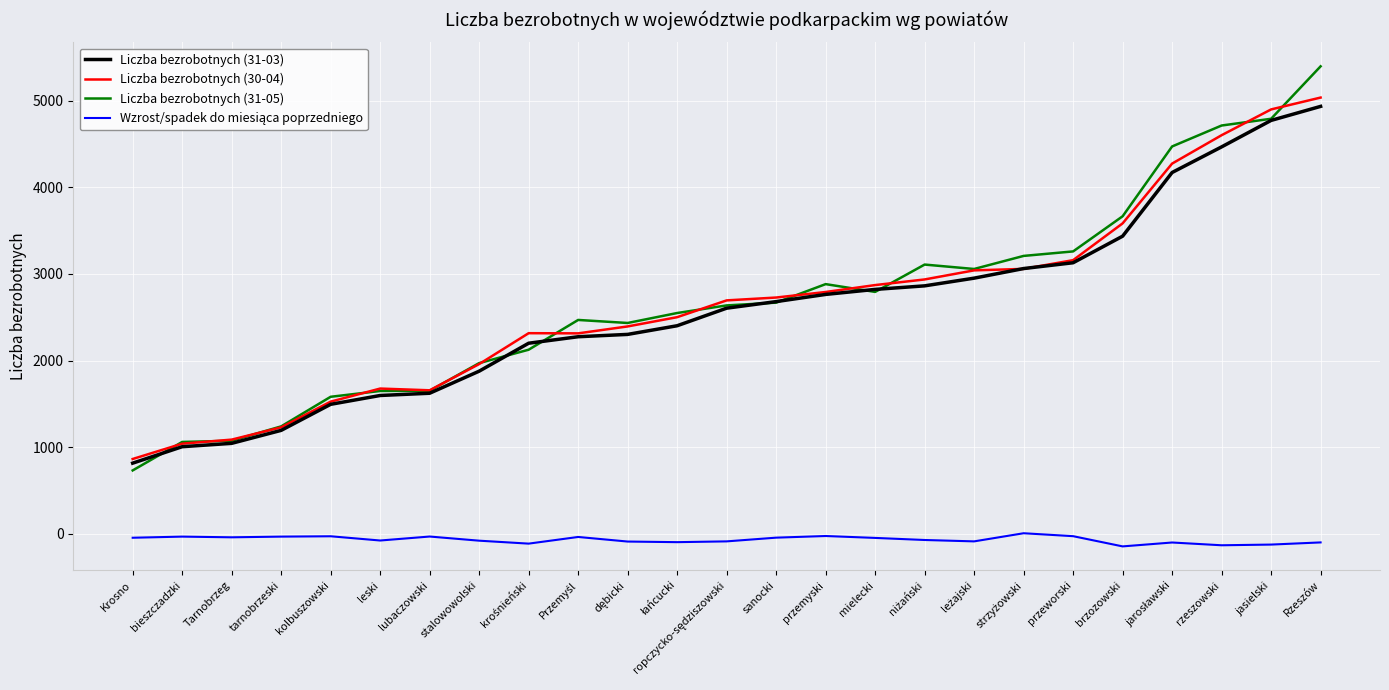

At which category is the sum across all series the highest?

Rzeszów